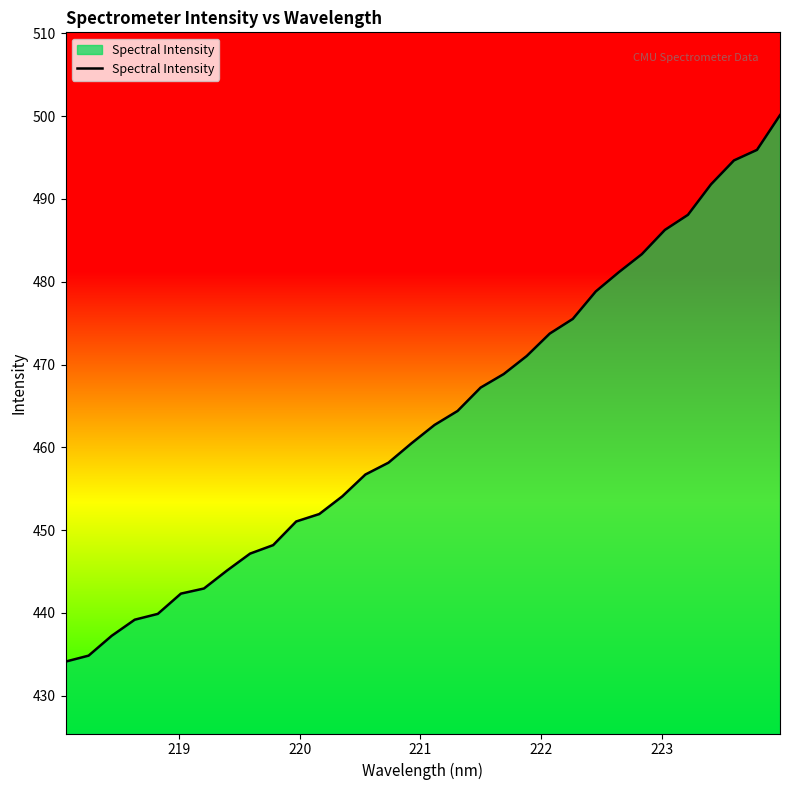

What is the average value?

463.3